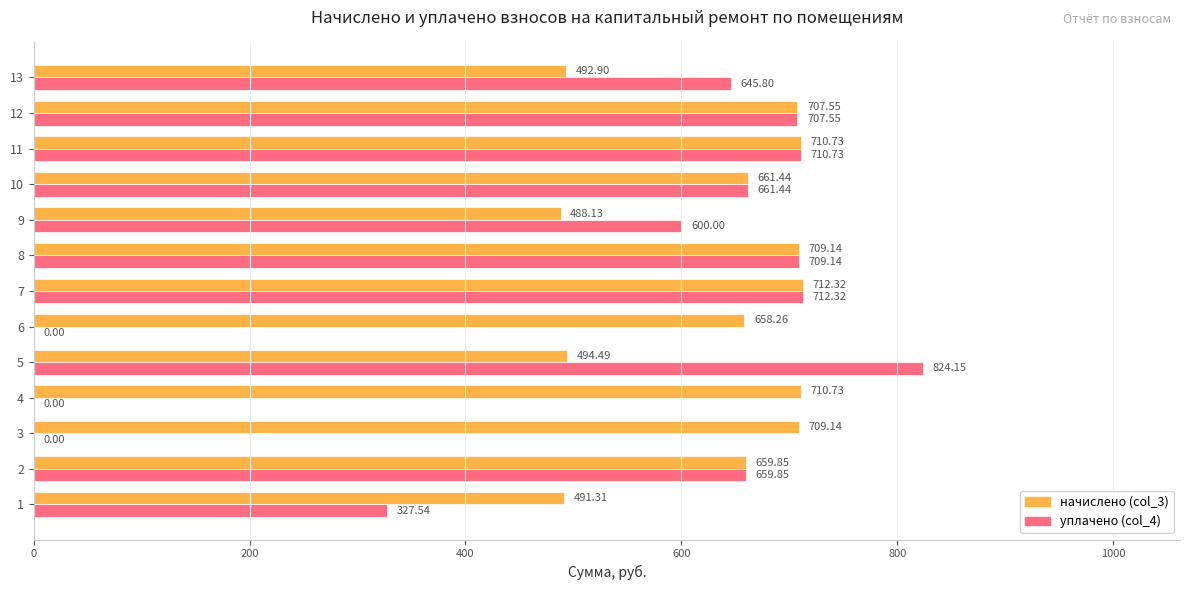

What is the sum of all уплачено (col_4) values?

6558.5